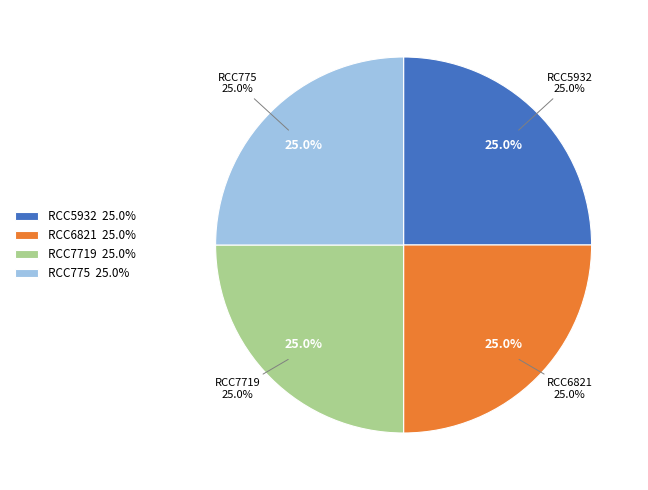

What percentage is the RCC775 slice, to the nearest percent?

25%